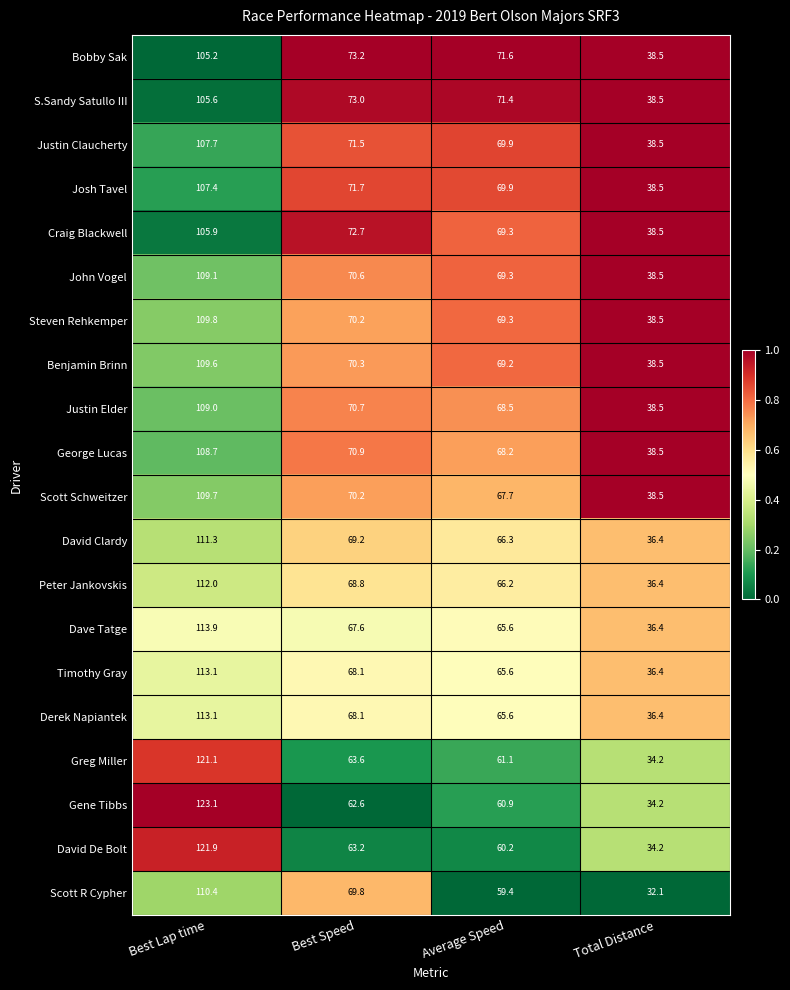

Which series has the largest range (max minus min)?

Gene Tibbs